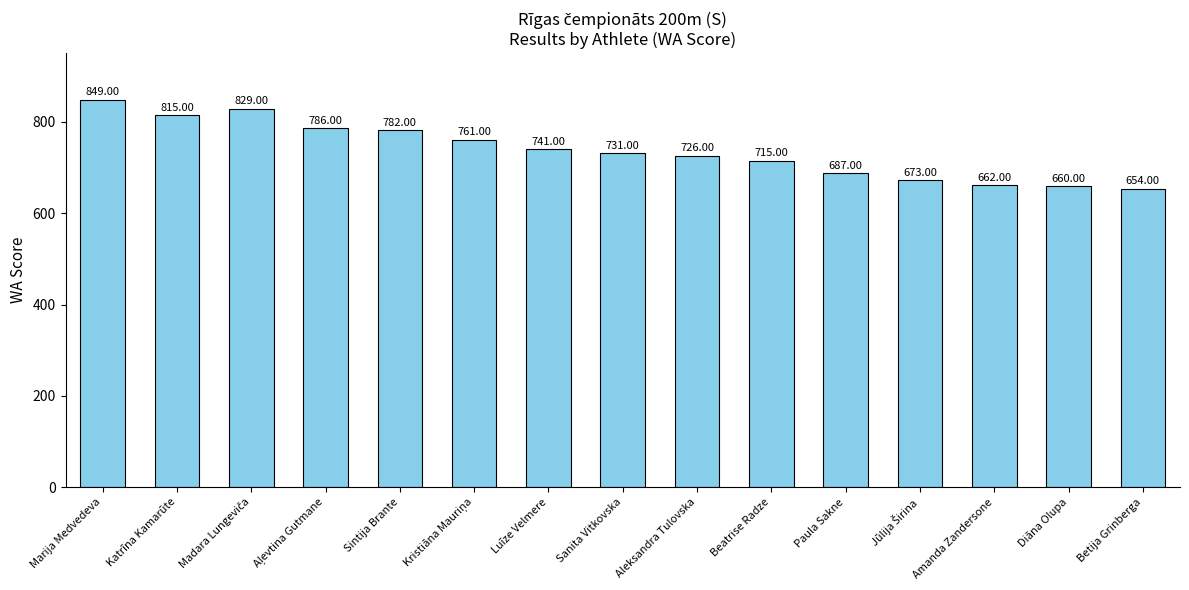

What is the difference between the maximum and minimum values?

195